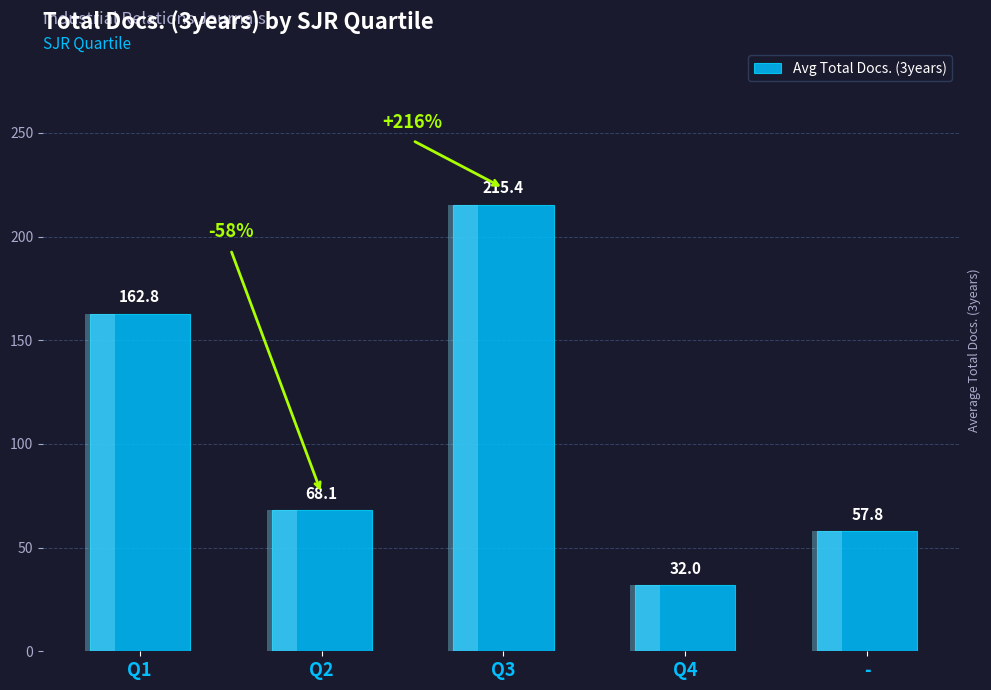

Which has a higher value, - or Q1?

Q1